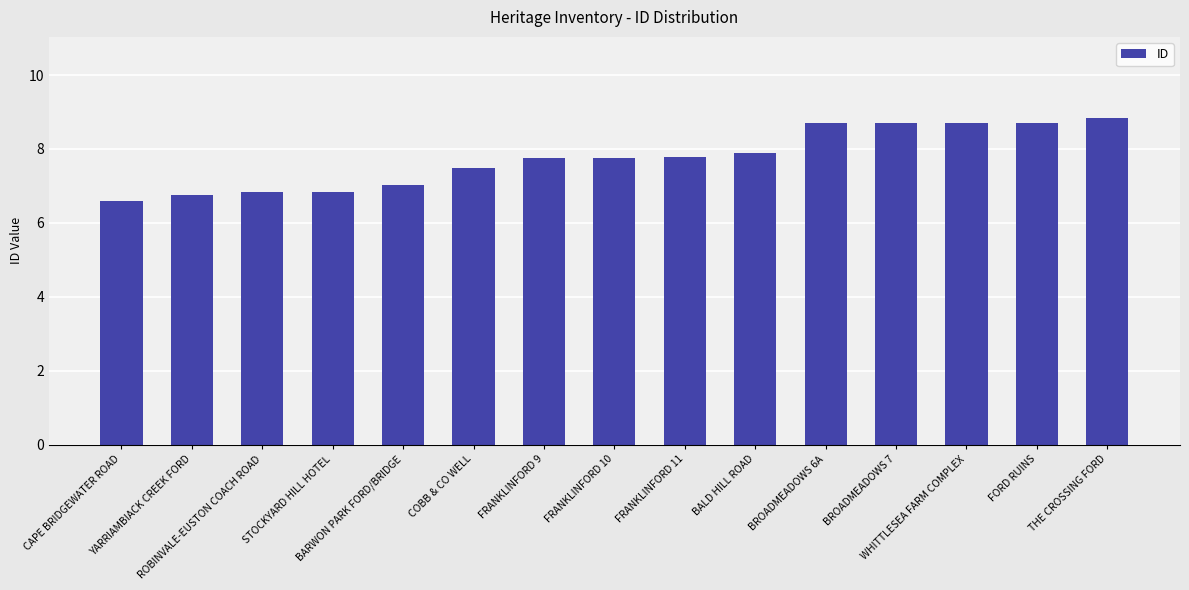

What is the value of the 2nd bar from the left?

6.7